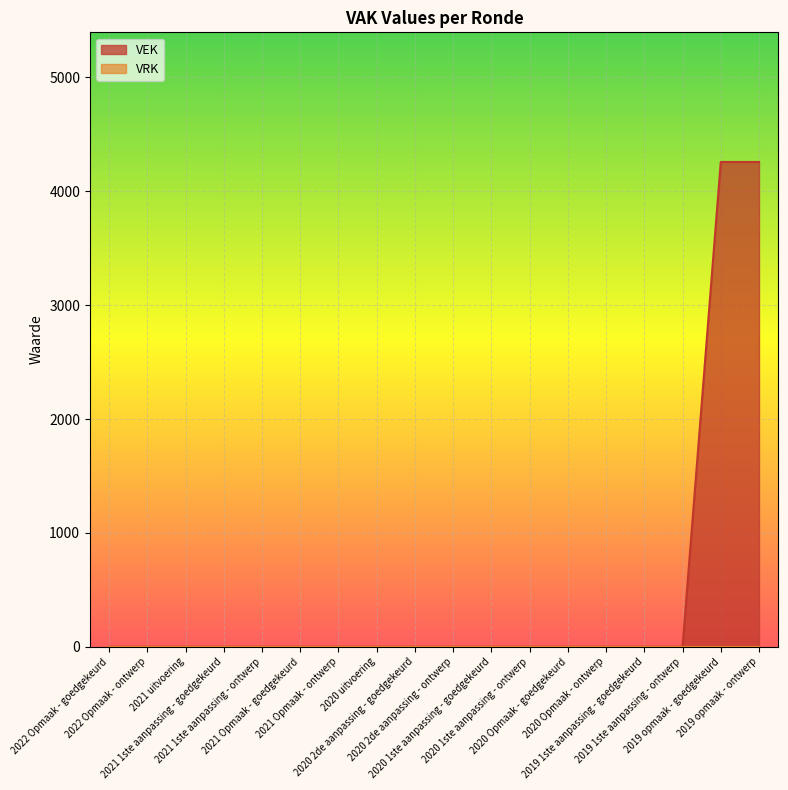

List the labels in order of value, largest first.

2019 opmaak - goedgekeurd, 2019 opmaak - ontwerp, 2022 Opmaak - goedgekeurd, 2022 Opmaak - ontwerp, 2021 uitvoering, 2021 1ste aanpassing - goedgekeurd, 2021 1ste aanpassing - ontwerp, 2021 Opmaak - goedgekeurd, 2021 Opmaak - ontwerp, 2020 uitvoering, 2020 2de aanpassing - goedgekeurd, 2020 2de aanpassing - ontwerp, 2020 1ste aanpassing - goedgekeurd, 2020 1ste aanpassing - ontwerp, 2020 Opmaak - goedgekeurd, 2020 Opmaak - ontwerp, 2019 1ste aanpassing - goedgekeurd, 2019 1ste aanpassing - ontwerp